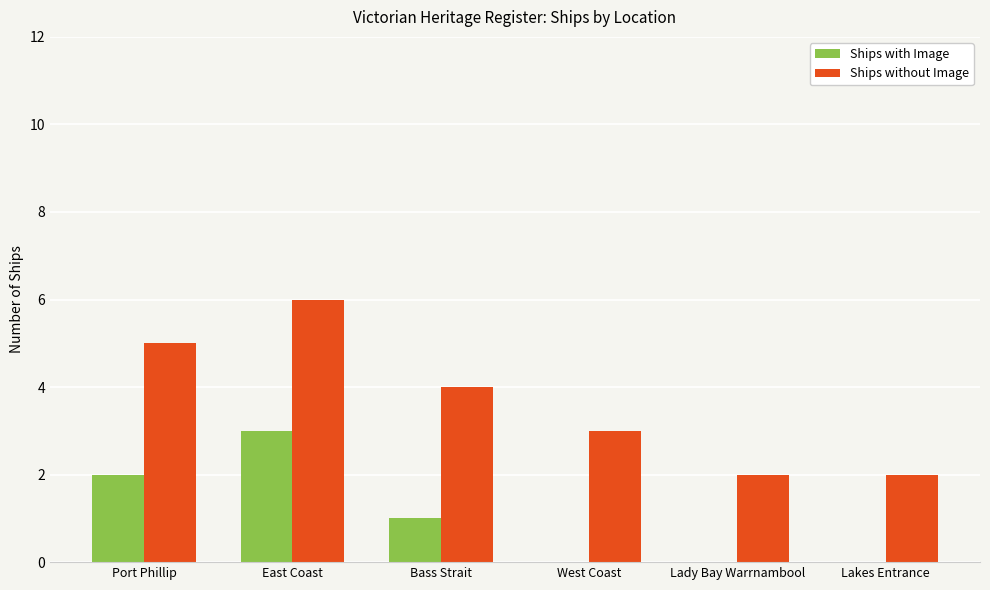

Is it true that Ships without Image equals 3 at West Coast?

True